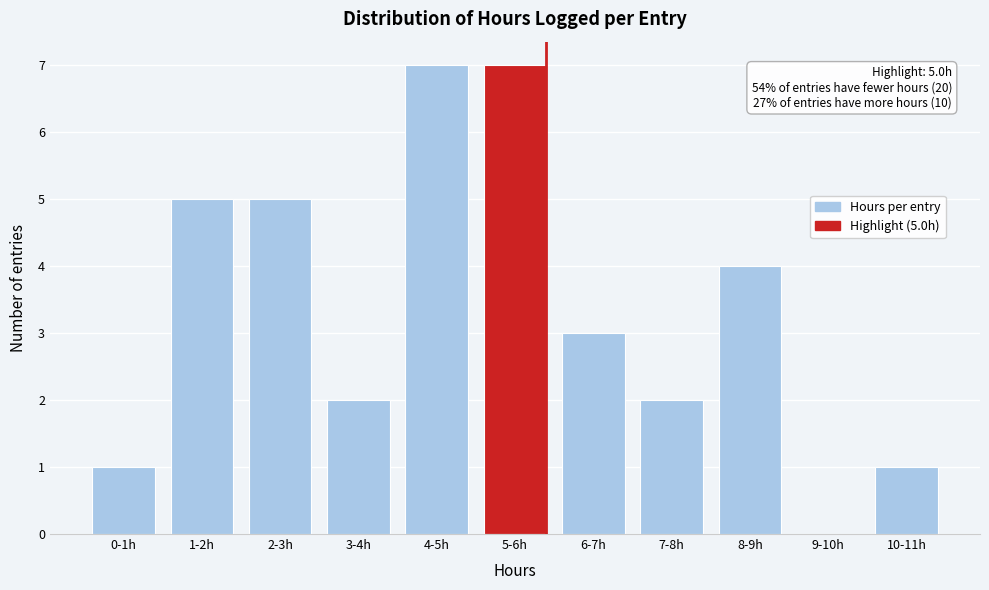

Reading left to right, transcribe all the data shown in this chart.

0-1h=1	1-2h=5	2-3h=5	3-4h=2	4-5h=7	5-6h=7	6-7h=3	7-8h=2	8-9h=4	9-10h=0	10-11h=1